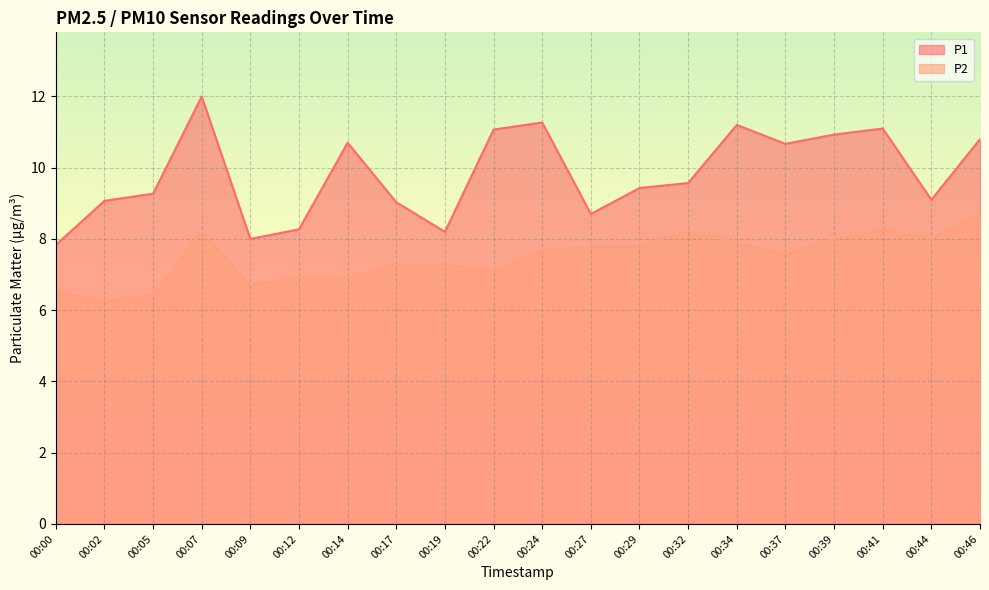

Between 00:34 and 00:32, which is larger?

00:34